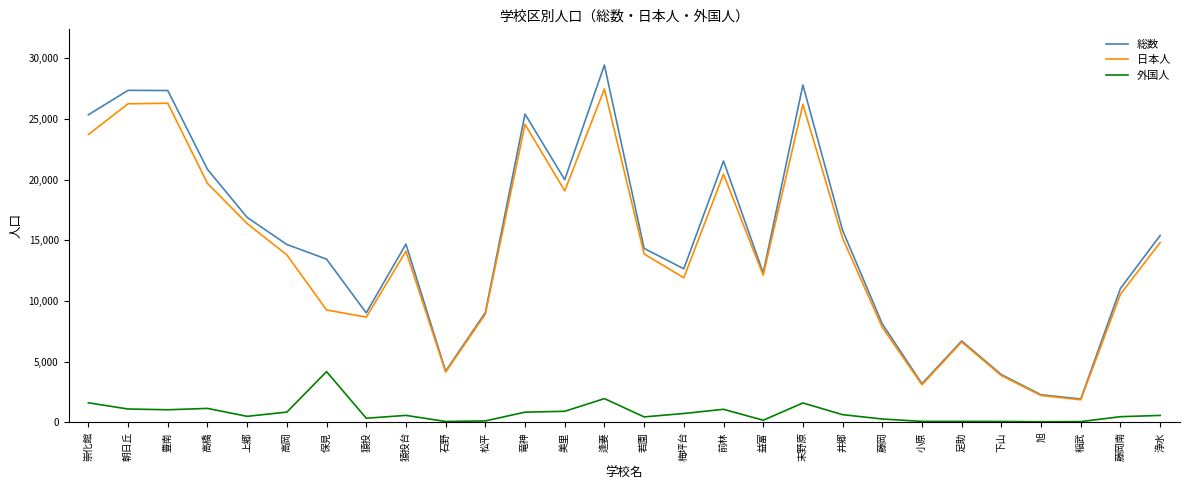

What position from the left is 若園?

15